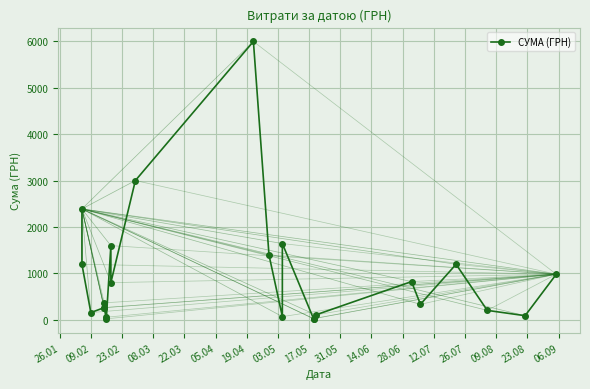

What is the label of the 1st point from the left?

26.01